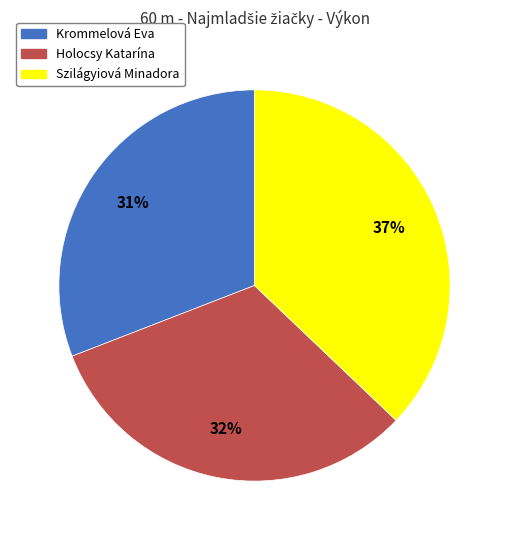

To the nearest percent, what is the combined percentage of Holocsy Katarína and Krommelová Eva?

63%